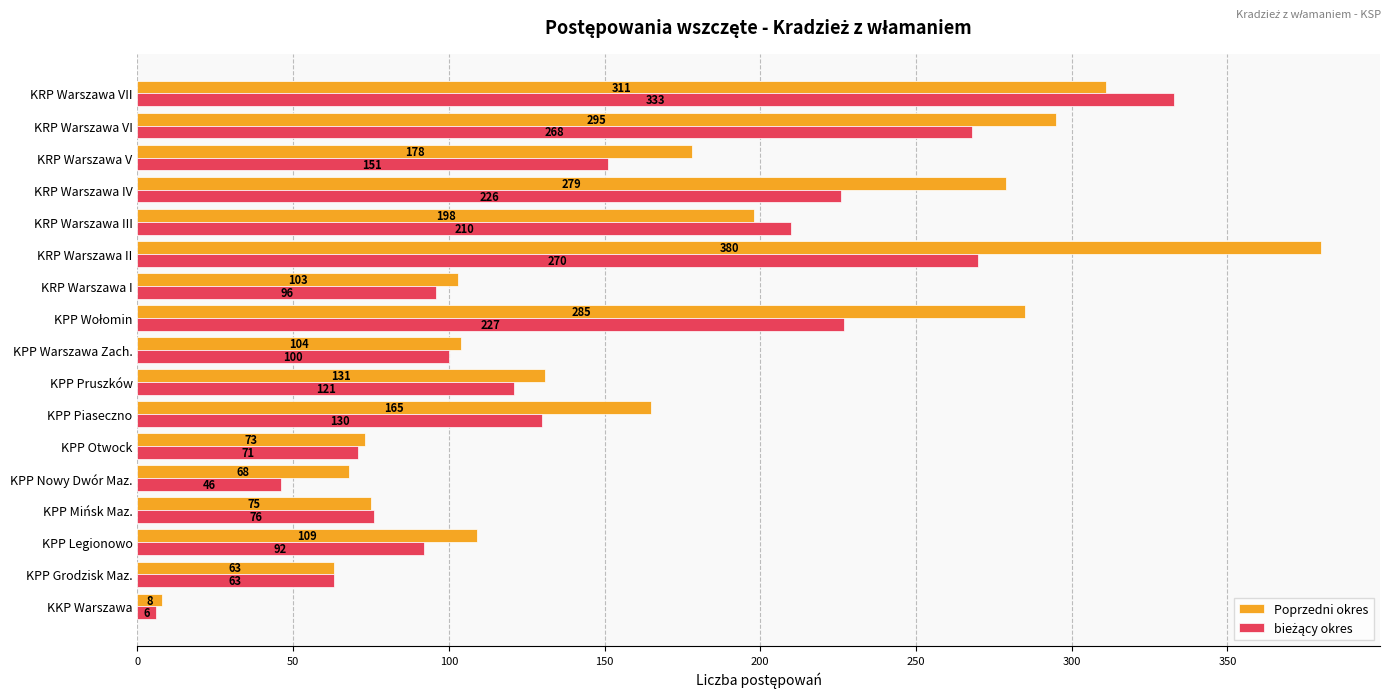

What is the sum of the Poprzedni okres values at KPP Pruszków and KRP Warszawa VII?

442